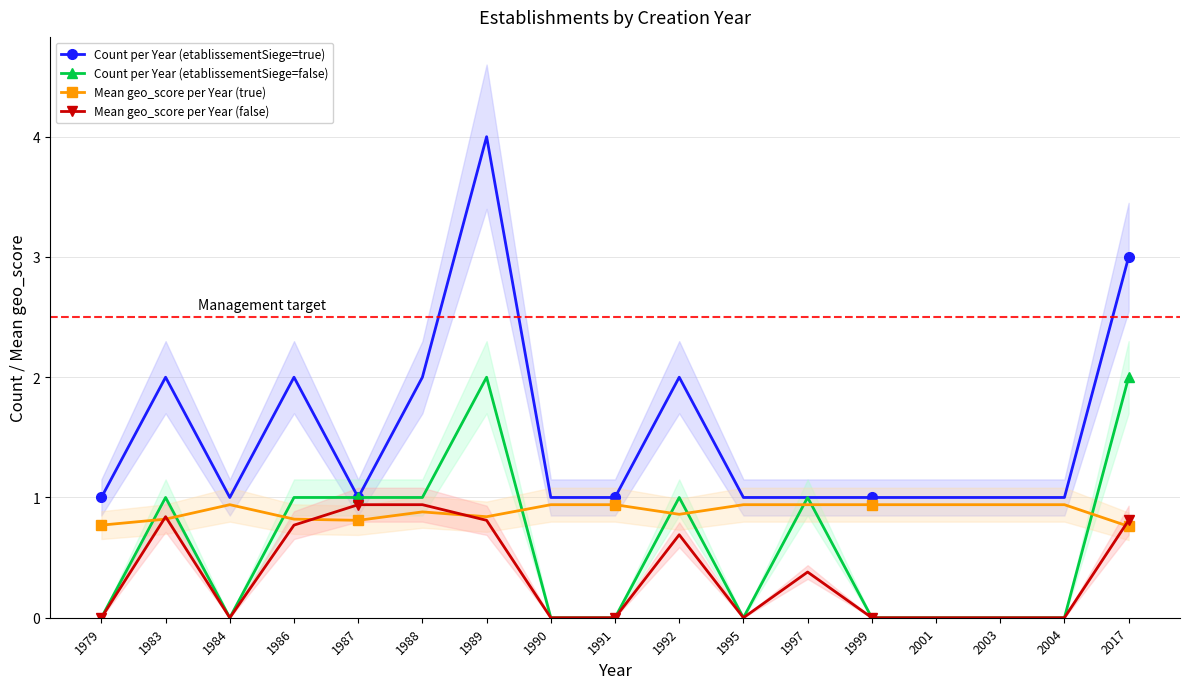

Reading left to right, what are all the values shown in this chart?

Count per Year (etablissementSiege=true): 1.0	2.0	1.0	2.0	1.0	2.0	4.0	1.0	1.0	2.0	1.0	1.0	1.0	1.0	1.0	1.0	3.0
Count per Year (etablissementSiege=false): 0.0	1.0	0.0	1.0	1.0	1.0	2.0	0.0	0.0	1.0	0.0	1.0	0.0	0.0	0.0	0.0	2.0
Mean geo_score per Year (true): 0.8	0.8	0.9	0.8	0.8	0.9	0.8	0.9	0.9	0.9	0.9	0.9	0.9	0.9	0.9	0.9	0.8
Mean geo_score per Year (false): 0.0	0.8	0.0	0.8	0.9	0.9	0.8	0.0	0.0	0.7	0.0	0.4	0.0	0.0	0.0	0.0	0.8